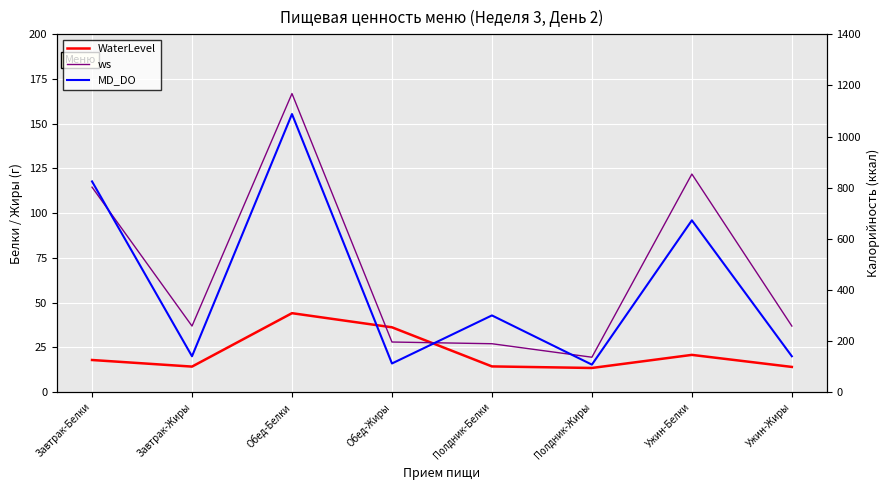

Is this an area chart (filled region under the line)?

No